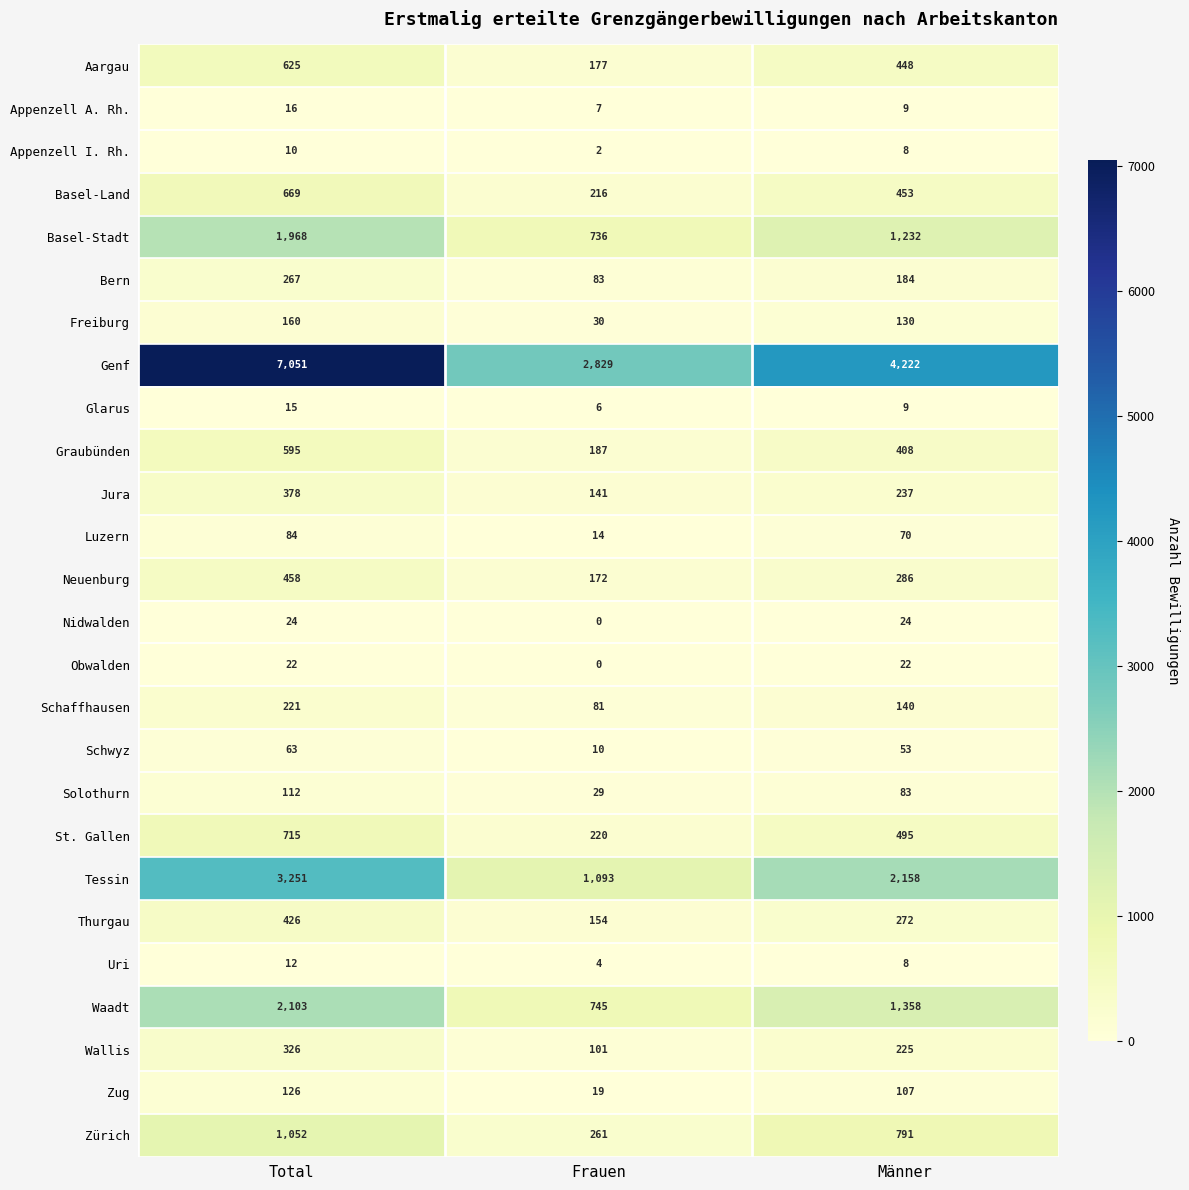

Where does the Bern series first go above 184?

Total